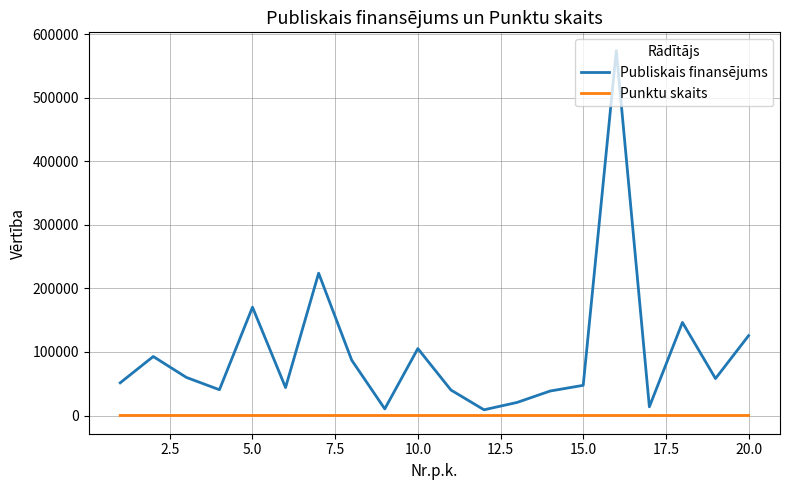

What is the maximum value shown in the chart?

574361.0